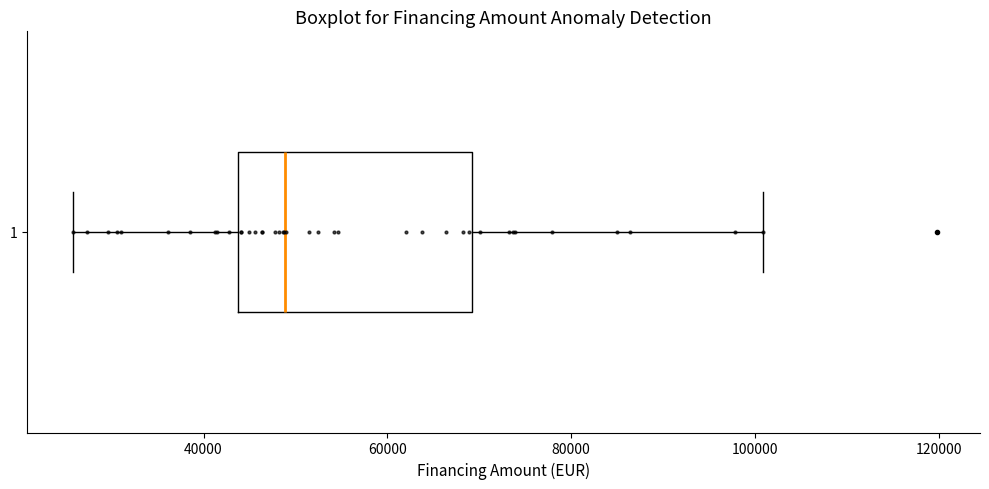

Read this box plot against the x-axis: the position of the median line, the range covered by the box, and the ends of both whiskers. The values are not printed on the chart, so give them approximately, as read against the axis.

median 48000, box 44000 to 70000, whiskers 26000 to 100000